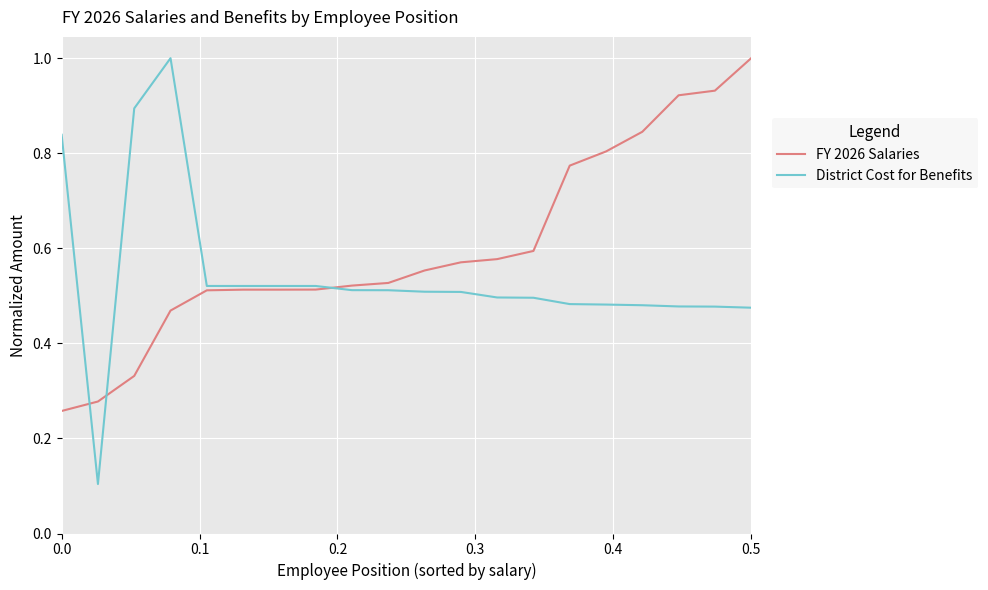

What is the maximum value for FY 2026 Salaries?

1.0